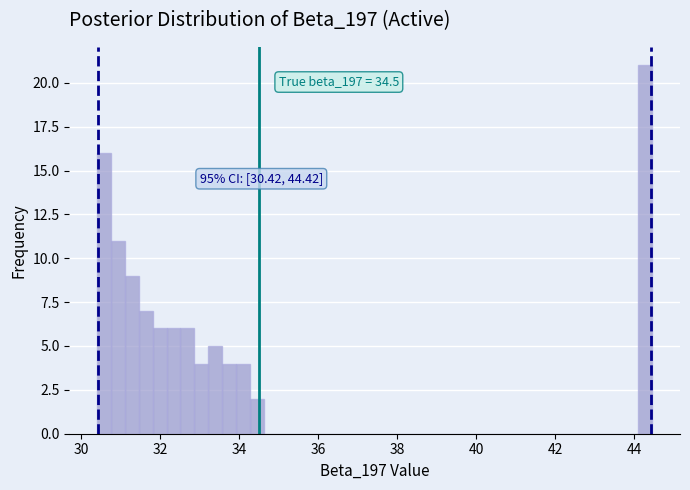

Read against the x-axis, roughly where is the centre of the tallest bar?

44.2